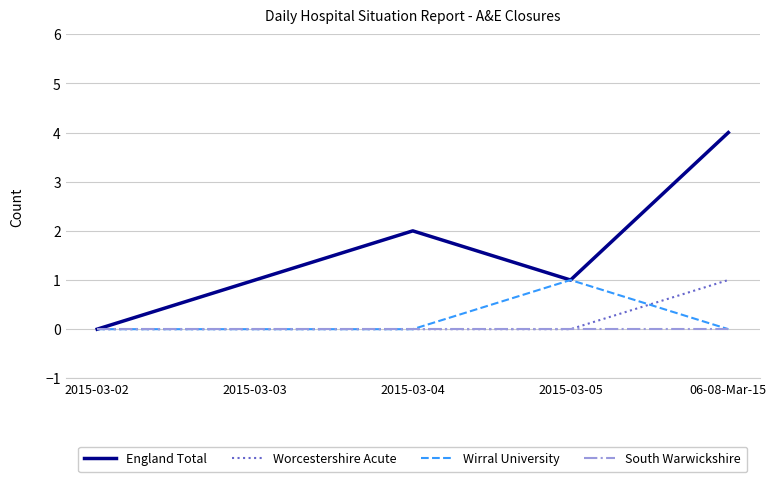

What are all the series names shown in the legend?

England Total, Worcestershire Acute, Wirral University, South Warwickshire